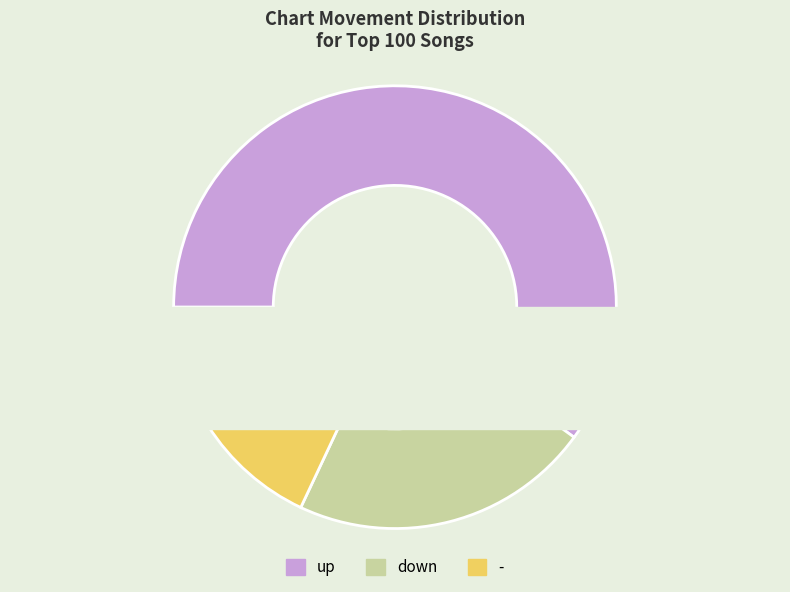

Rank the categories by value from highest to lowest.

up, down, -